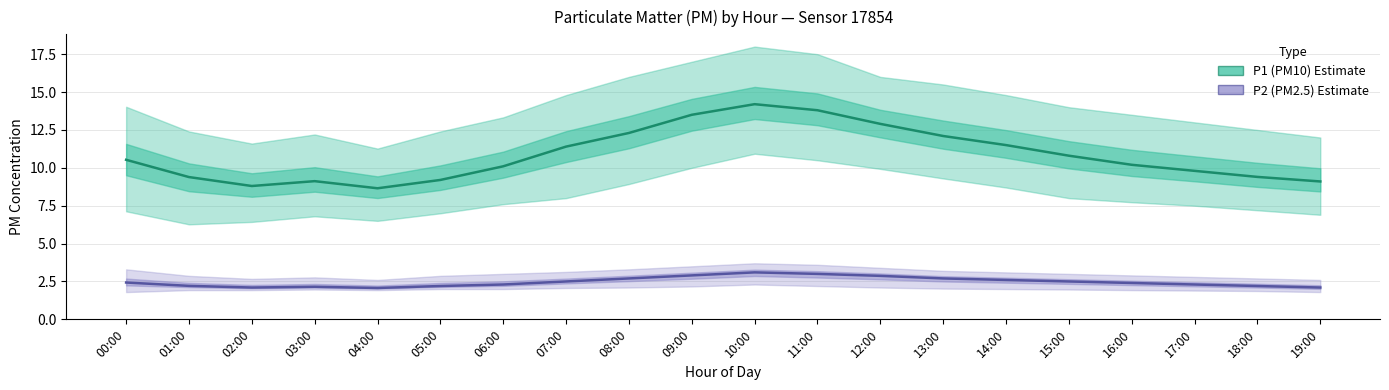

What is the sum of all P2 (PM2.5) values?

49.3